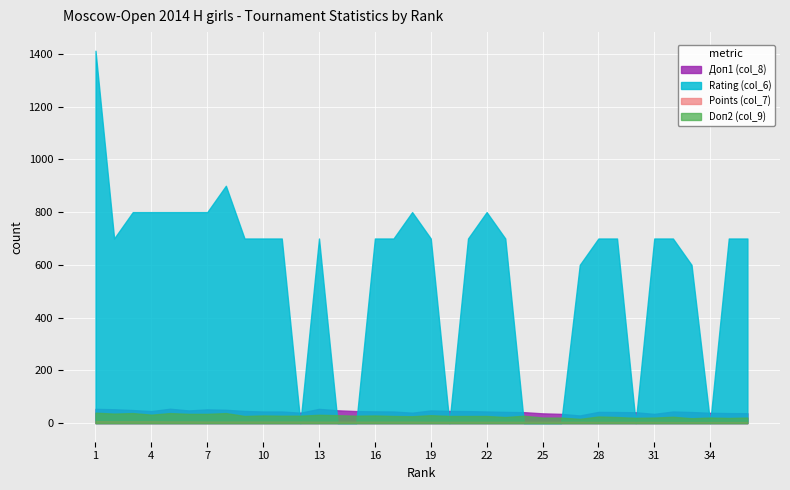

What is the total value across all series at 8?

994.5